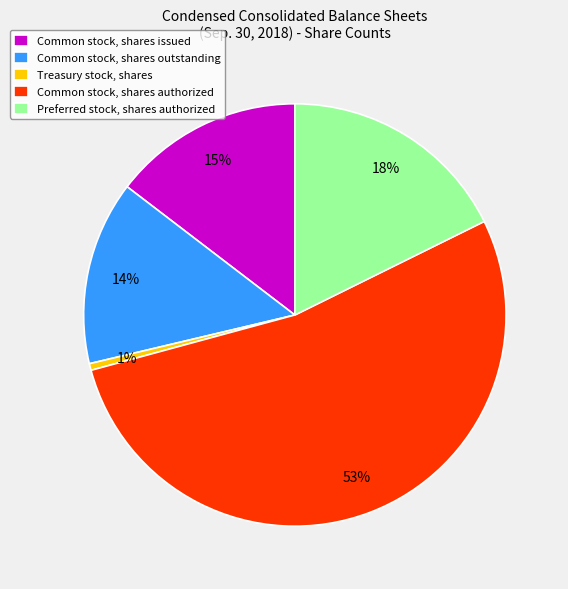

To the nearest percent, what is the average slice percentage?

20%